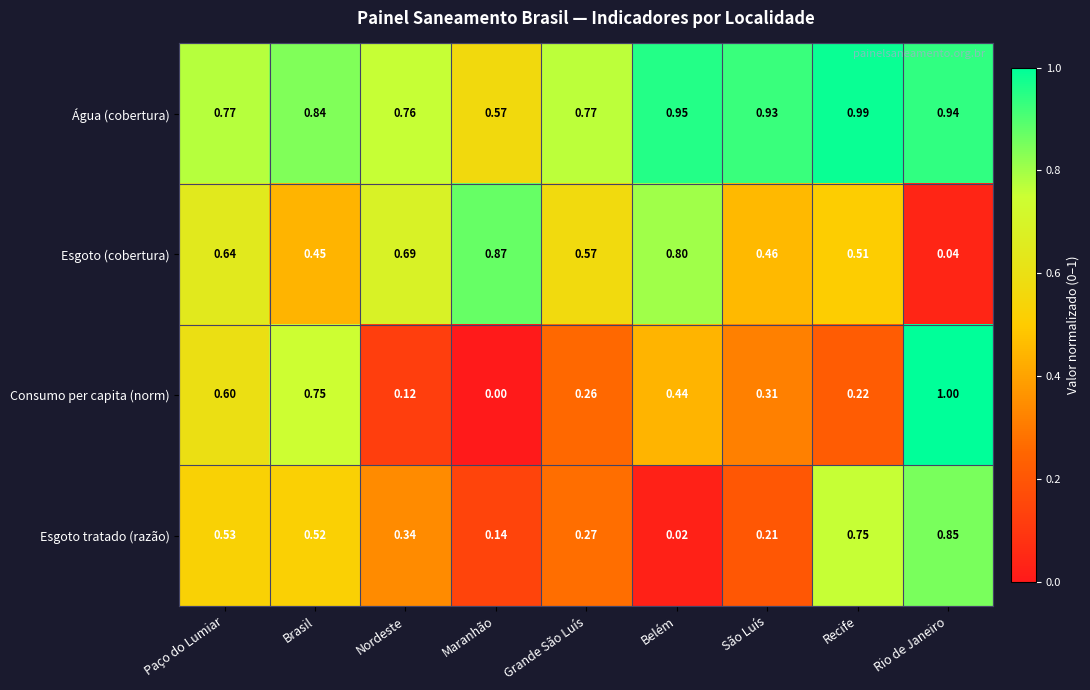

At which label is Esgoto tratado (razão) closest to 0?

Belém